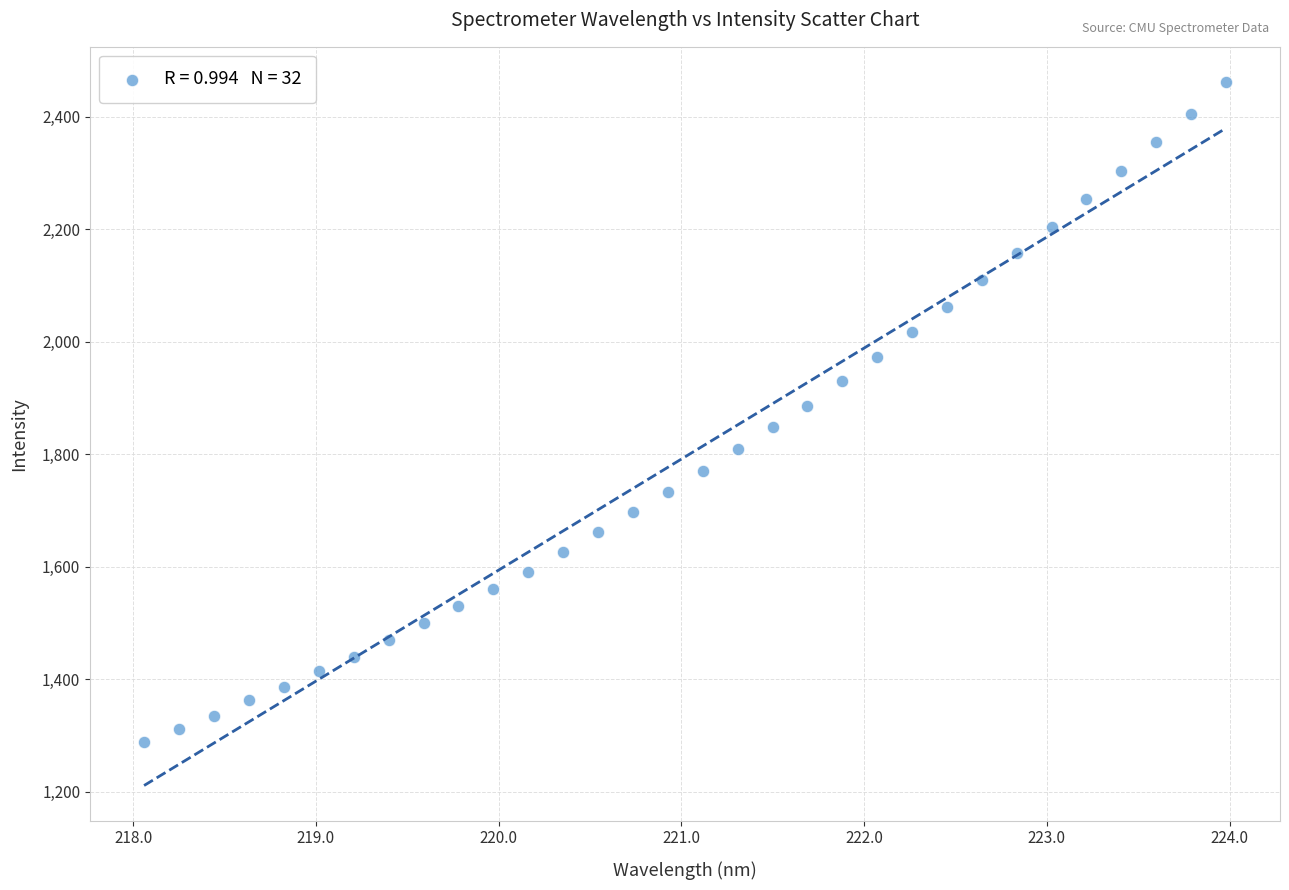

What is the range of X values (max minus min)?

5.9